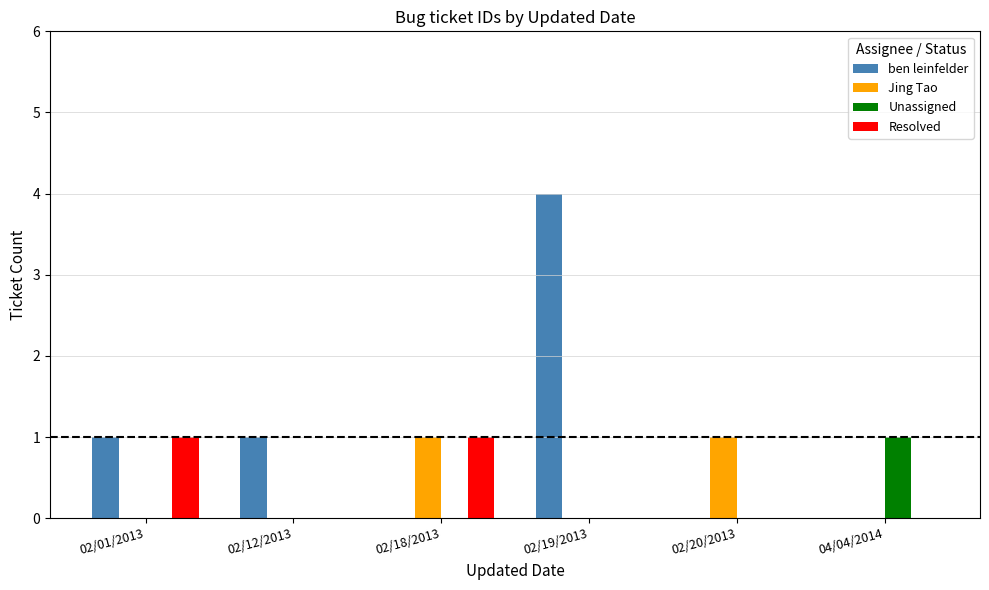

The value of Jing Tao at 02/19/2013 is 1. True or false?

False